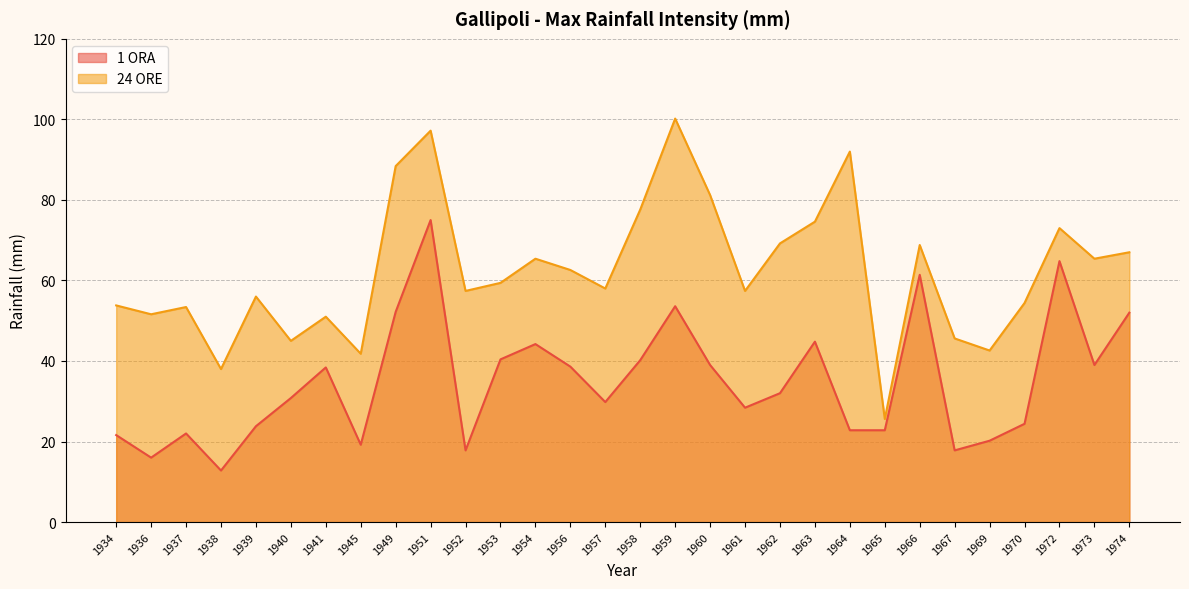

Does the chart have visible grid lines?

Yes